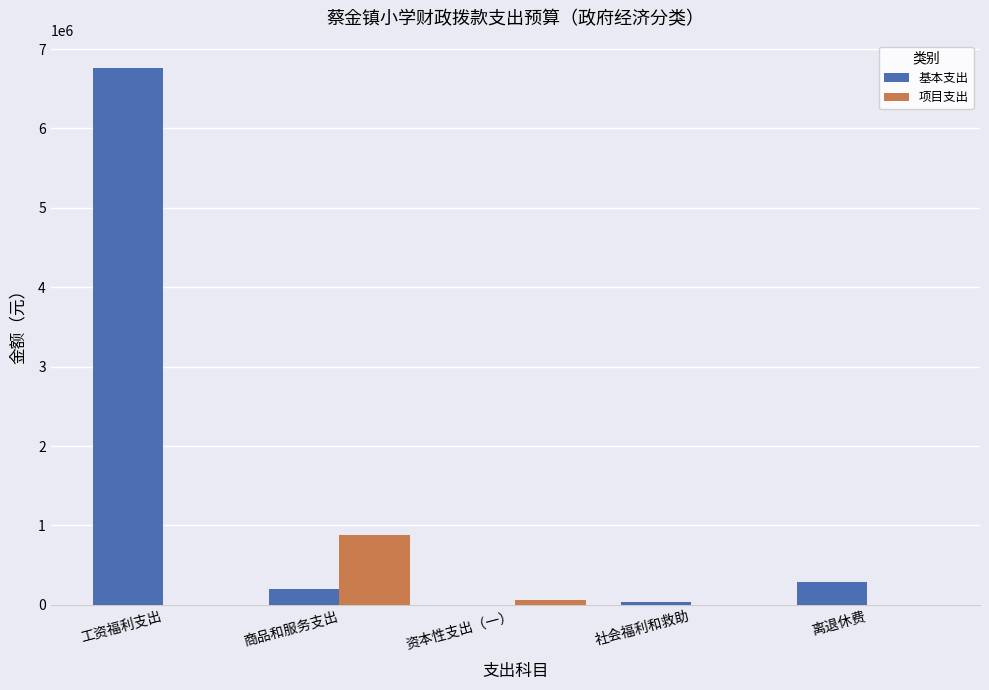

The 基本支出 series shows 200783 at 商品和服务支出. True or false?

True